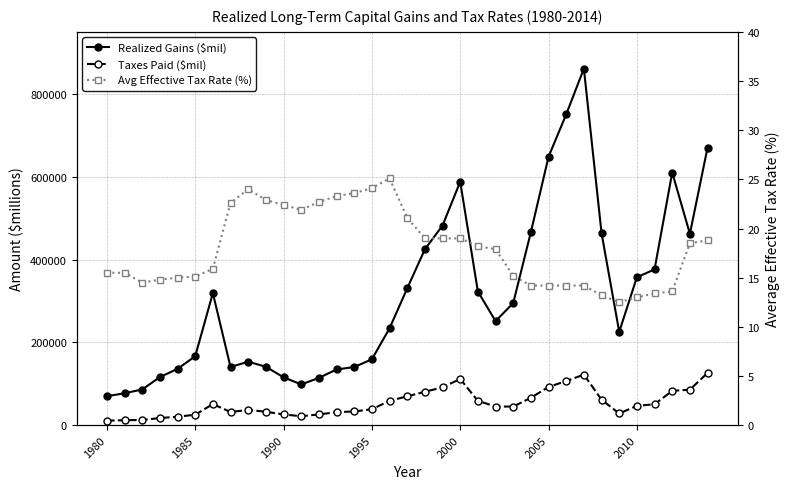

Reading left to right, what are all the values shown in this chart?

Realized Gains ($mil): 69856.0	77071.0	86087.0	116015.0	135936.0	166356.0	318944.0	140386.0	153271.0	141069.0	115671.0	98363.0	114060.0	134469.0	140392.0	158955.0	233872.0	330360.0	424762.0	482181.0	588061.0	322831.0	251301.0	294811.0	466224.0	648430.0	750771.0	861220.0	463614.0	225336.0	357278.0	376191.0	610218.0	462212.0	670447.0
Taxes Paid ($mil): 10817.0	11934.0	12500.0	17134.0	20365.0	25178.0	50834.0	31791.0	36746.0	32351.0	25900.0	21581.0	25847.0	31393.0	33092.0	38368.0	58782.0	69572.0	80611.0	91416.0	111507.0	58750.0	44984.0	44903.0	66154.0	92304.0	106568.0	122036.0	61387.0	28228.0	46557.0	50480.0	82807.0	85702.0	126246.0
Avg Effective Tax Rate (%): 15.5	15.5	14.5	14.8	15.0	15.1	15.9	22.6	24.0	22.9	22.4	21.9	22.7	23.3	23.6	24.1	25.1	21.1	19.0	19.0	19.0	18.2	17.9	15.2	14.2	14.2	14.2	14.2	13.2	12.5	13.0	13.4	13.6	18.5	18.8